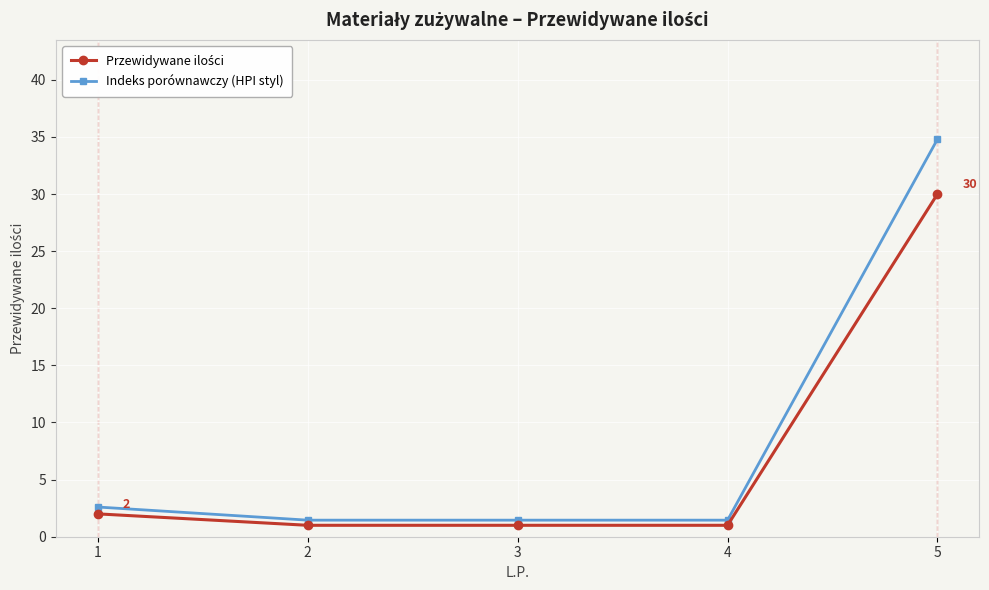

True or false: Indeks porównawczy (HPI styl) has more than 1 interior local peaks.

False